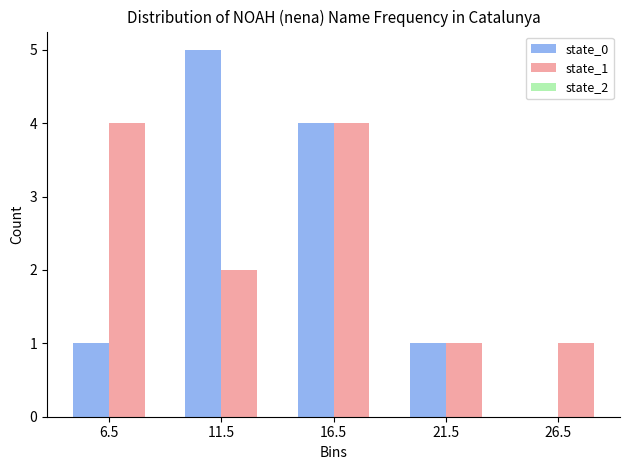

What is the height of the state_0 bar covering 14 to 19 on the x-axis? The values are not printed on the chart, so give them approximately, as read against the axis.

4